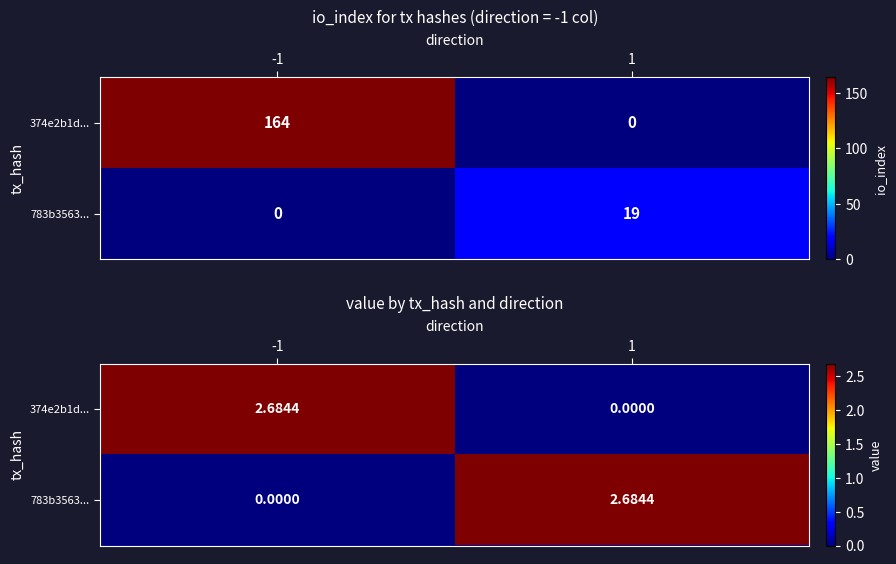

At which label does 374e2b1d... reach its peak?

-1